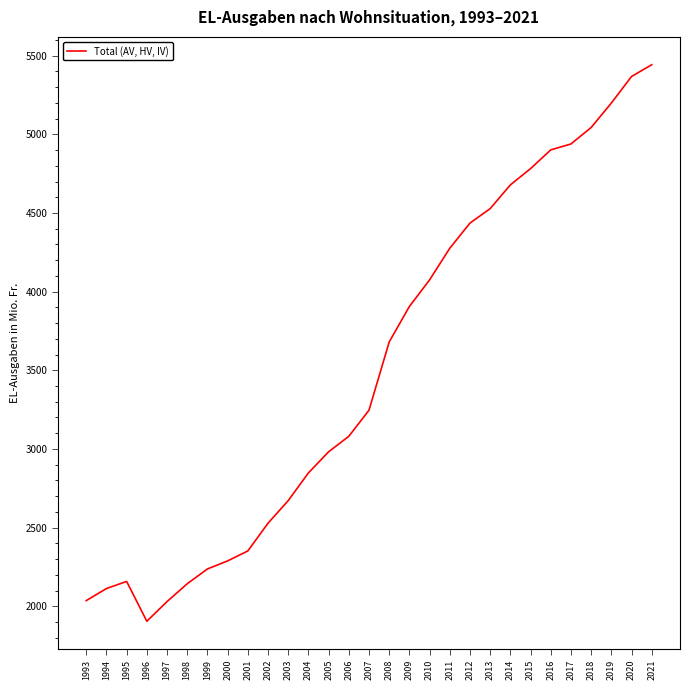

Where is the first local minimum?

1996